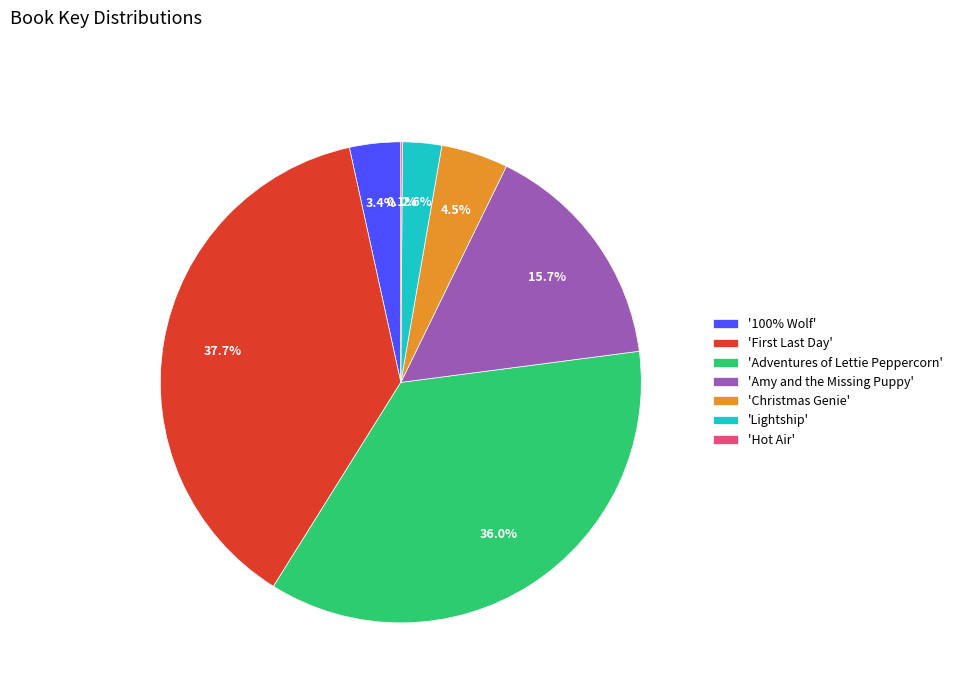

What is the largest slice in the pie chart?

'First Last Day'